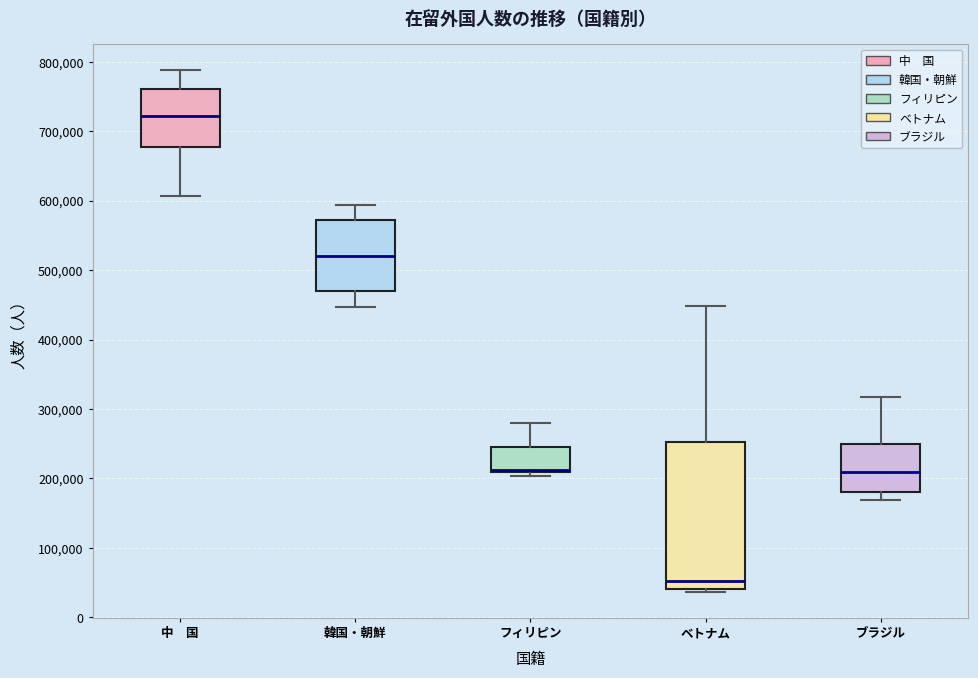

Reading left to right, read every box against the y-axis: the position of its median line, the range the box covers, and the ends of its whiskers. The values are not printed on the chart, so give them approximately, as read against the axis.

中 国: median 720000, box 680000 to 760000, whiskers 610000 to 790000
韓国・朝鮮: median 520000, box 470000 to 570000, whiskers 450000 to 590000
フィリピン: median 210000 (drawn on the box's lower edge), box 210000 to 250000, whiskers 200000 to 280000
ベトナム: median 50000, box 40000 to 250000, whiskers 40000 (just below the box's lower edge) to 450000
ブラジル: median 210000, box 180000 to 250000, whiskers 170000 to 320000